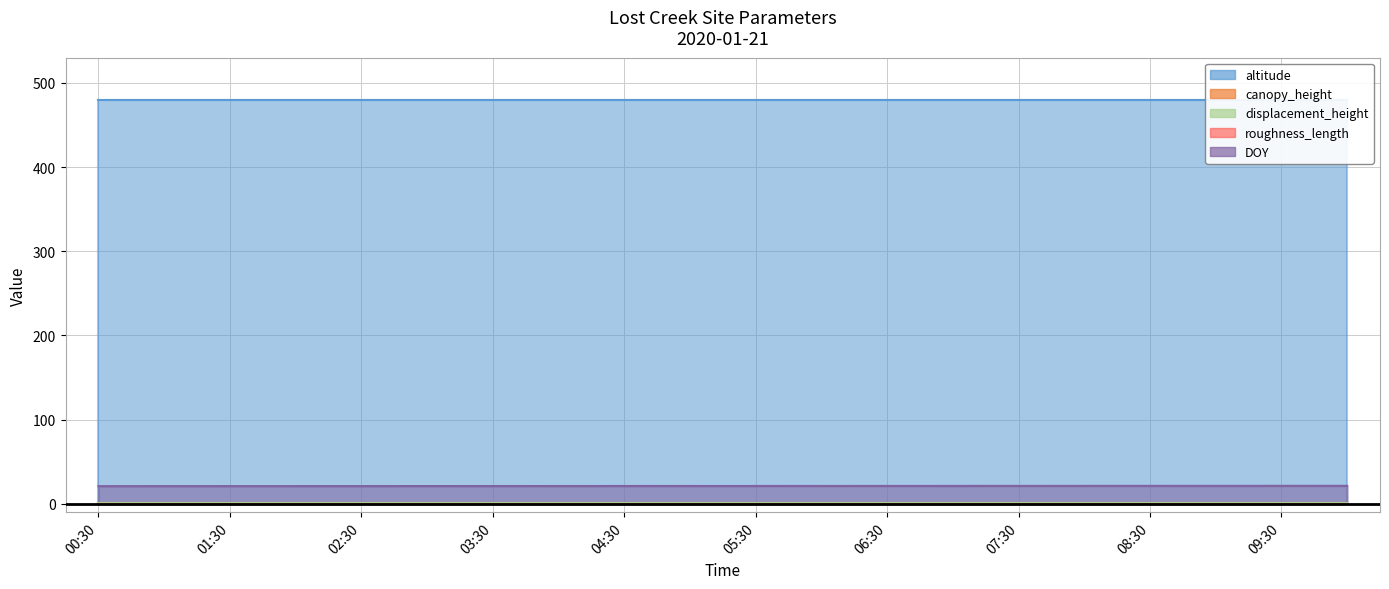

What is the spread (max minus min) of values at 05:00?

479.8